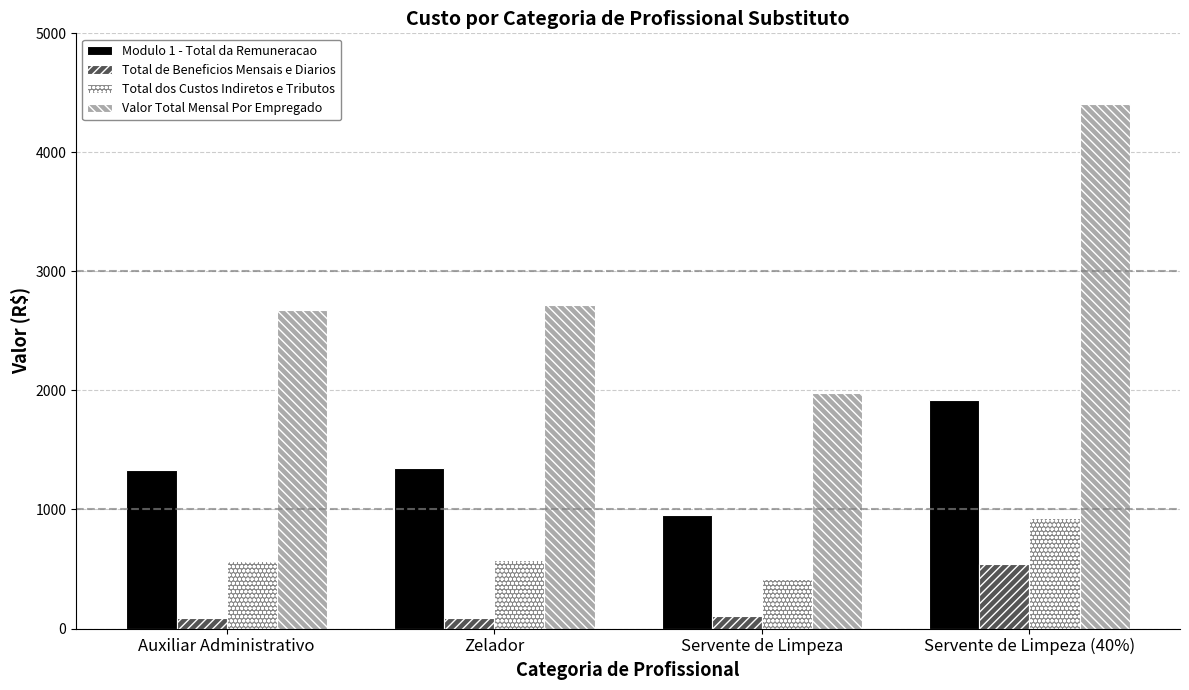

At how many categories does at least one series exceed 2164?

3